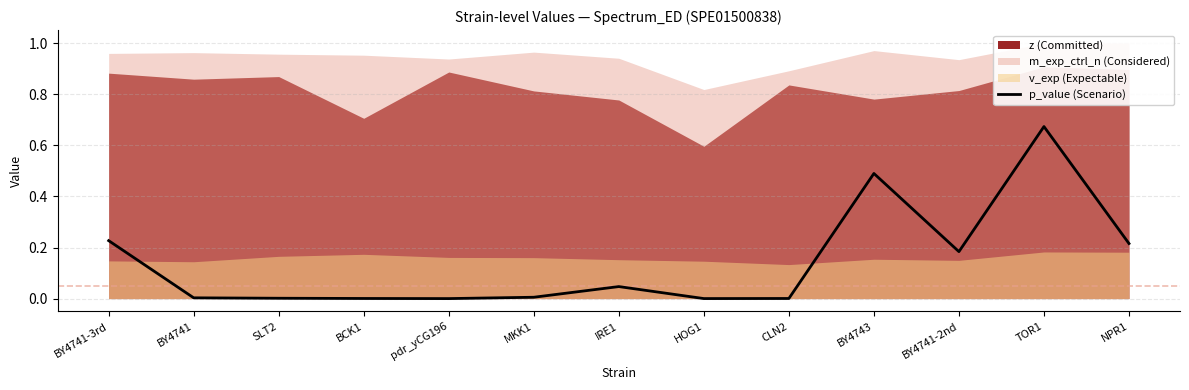

What position from the left is HOG1?

8